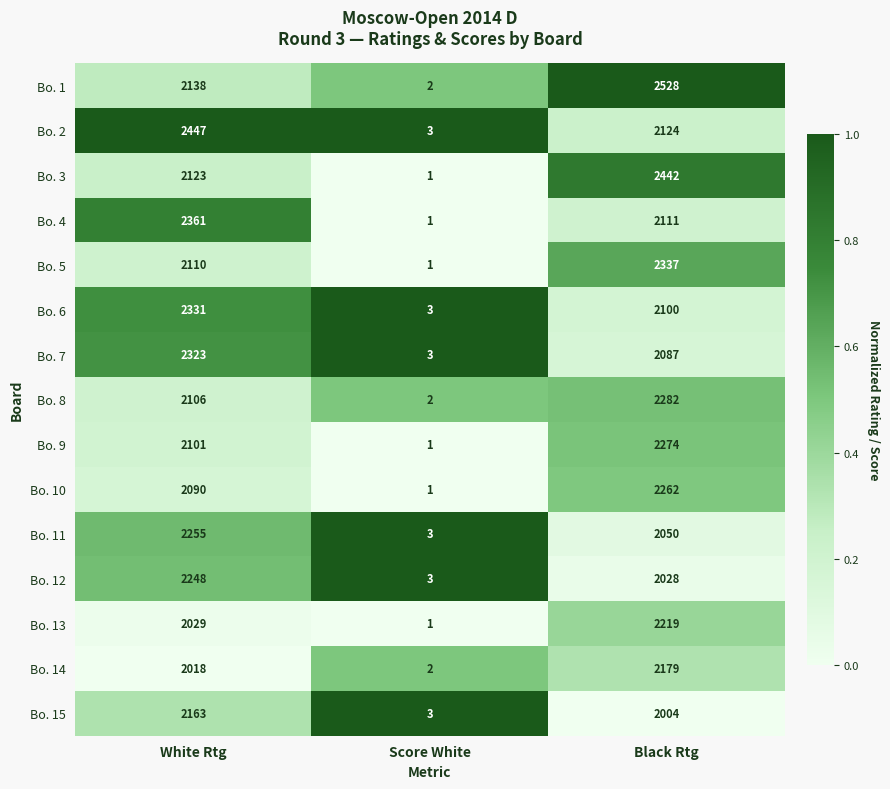

What is the highest value of the Bo. 5 series?

2337